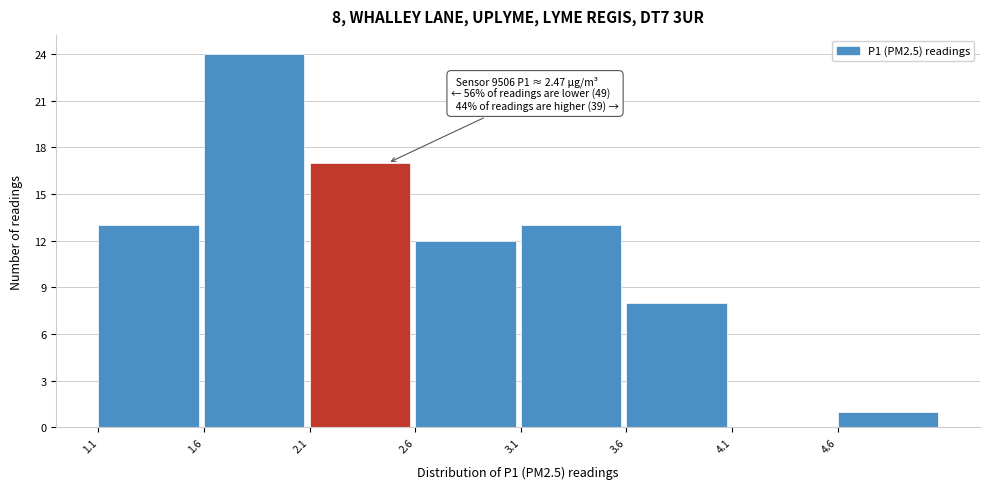

Over which range of the x-axis is the bar tallest?

1.6 to 2.1